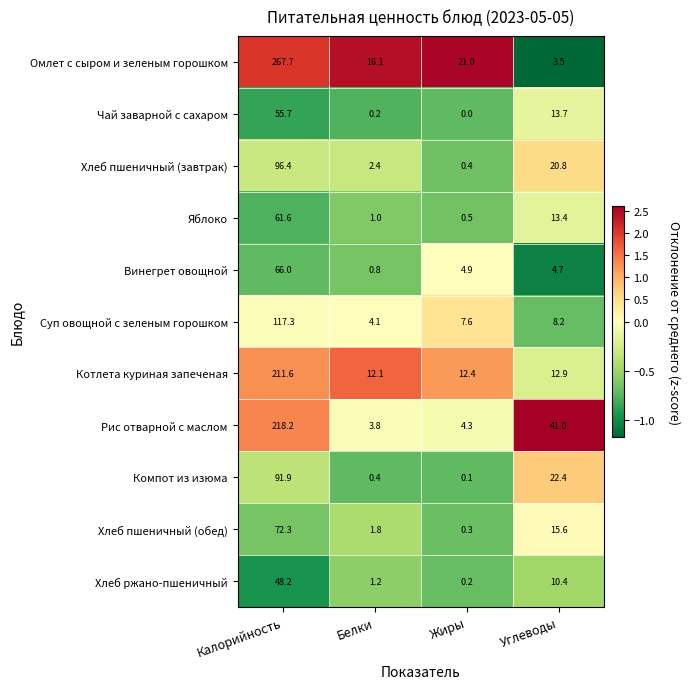

At which category is the sum across all series the highest?

Калорийность